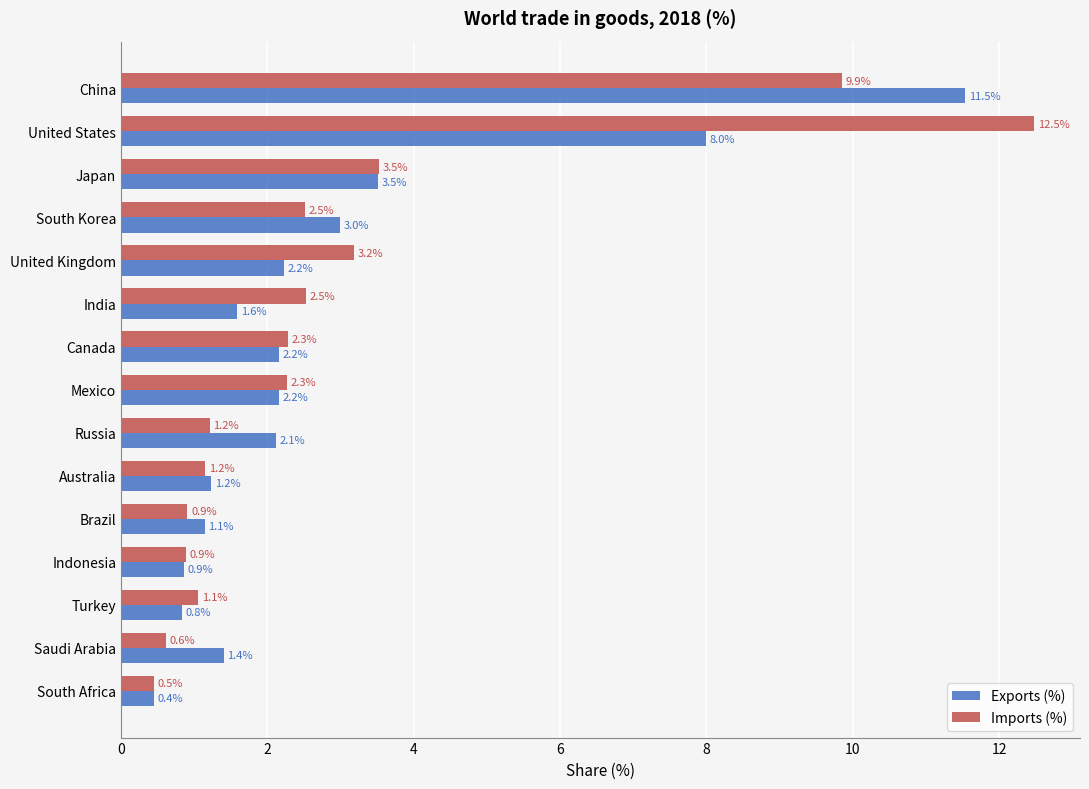

The value of Exports (%) at Turkey is 0.2. True or false?

False